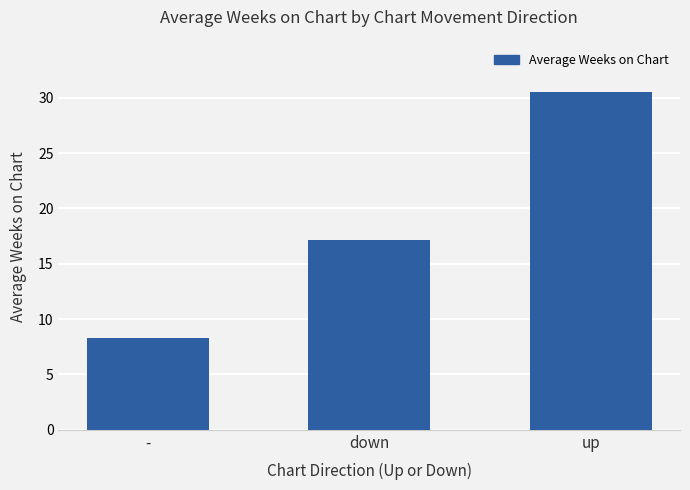

Which category has the lowest value across all series?

-